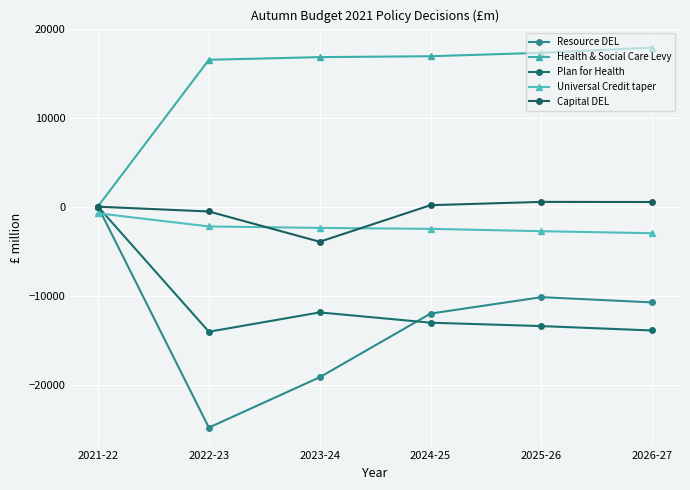

How many lines are shown in the chart?

5